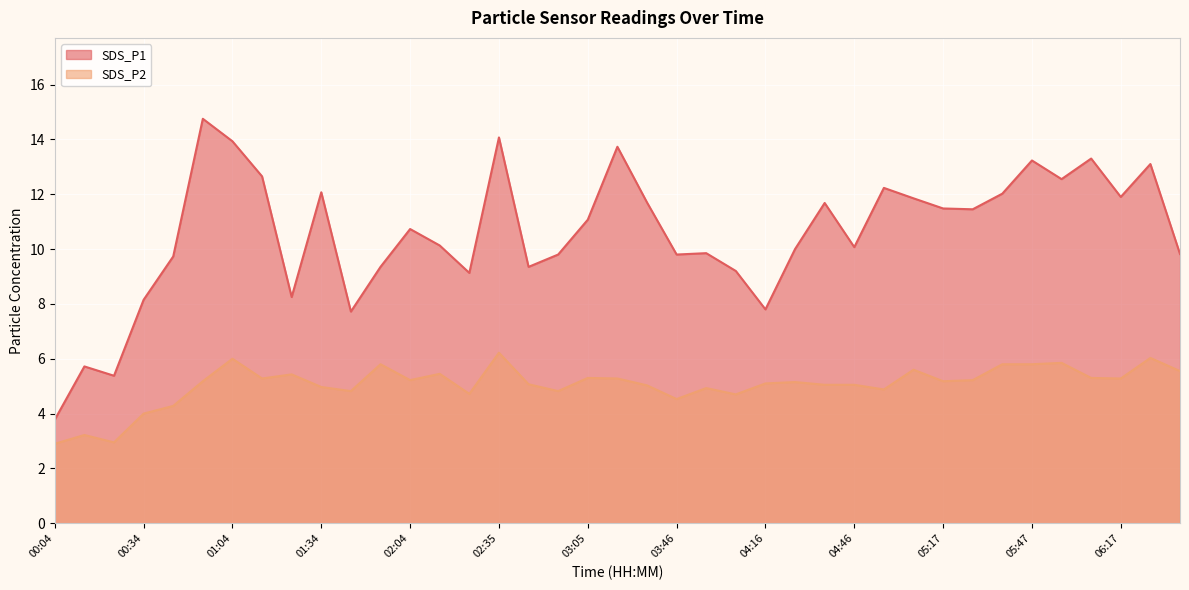

What is the lowest value of the SDS_P1 series?

3.8